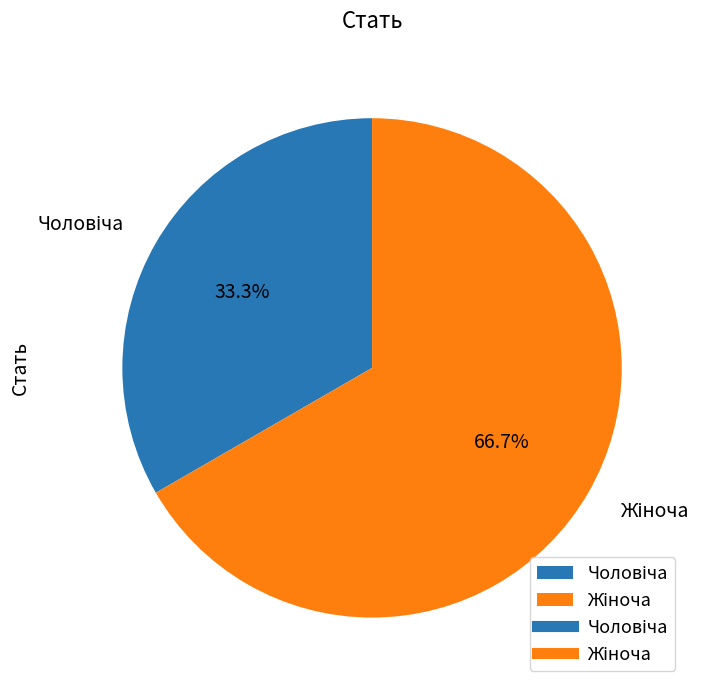

Is there a majority slice in this chart?

Yes